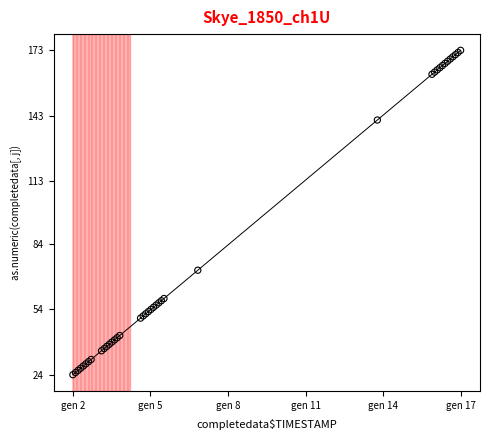

What Y value in the scatter plot is closest to 98?

72